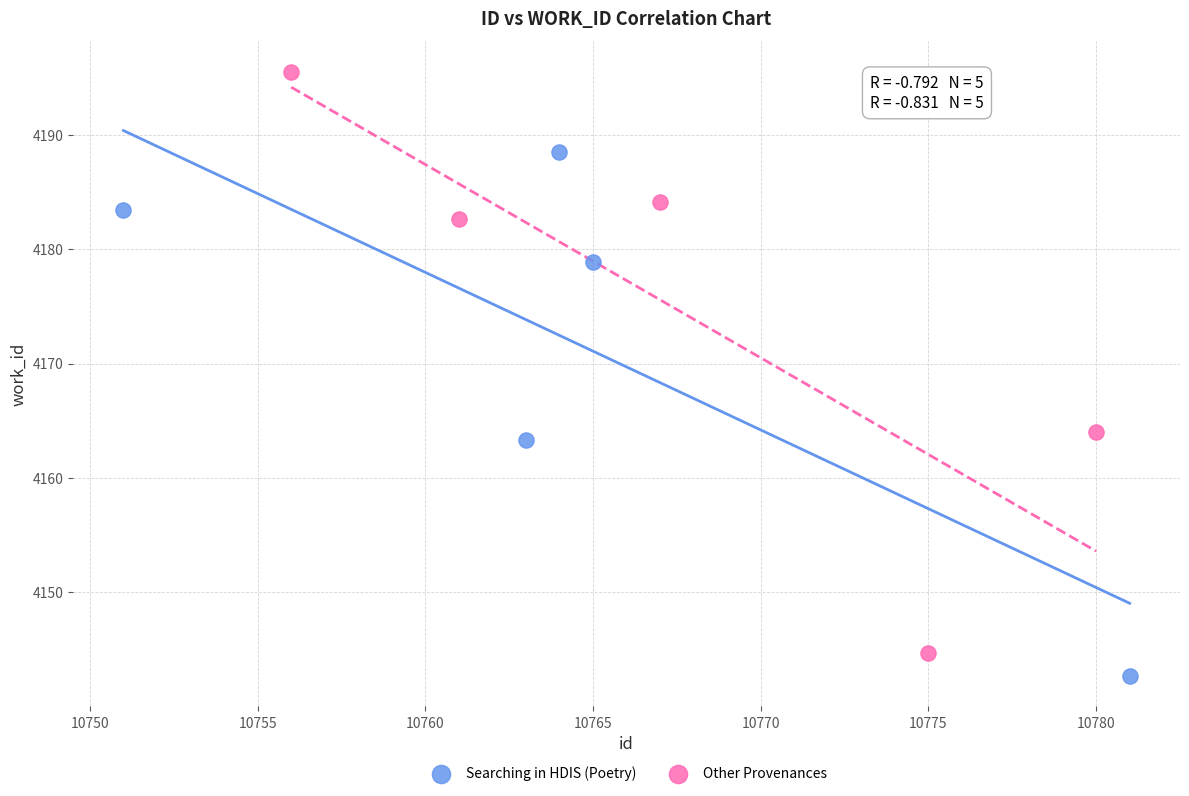

Which series contains the highest Y value?

Other Provenances